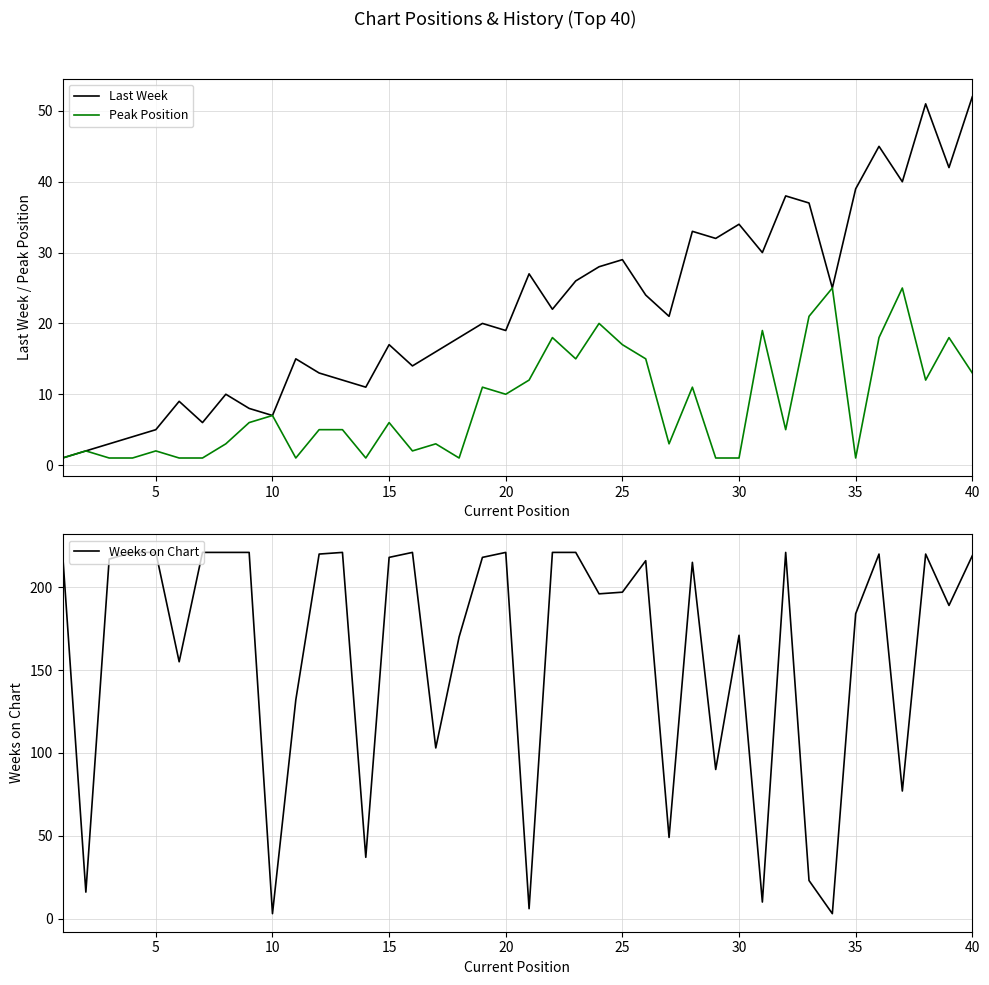

What is the lowest value of the Weeks on Chart series?

3